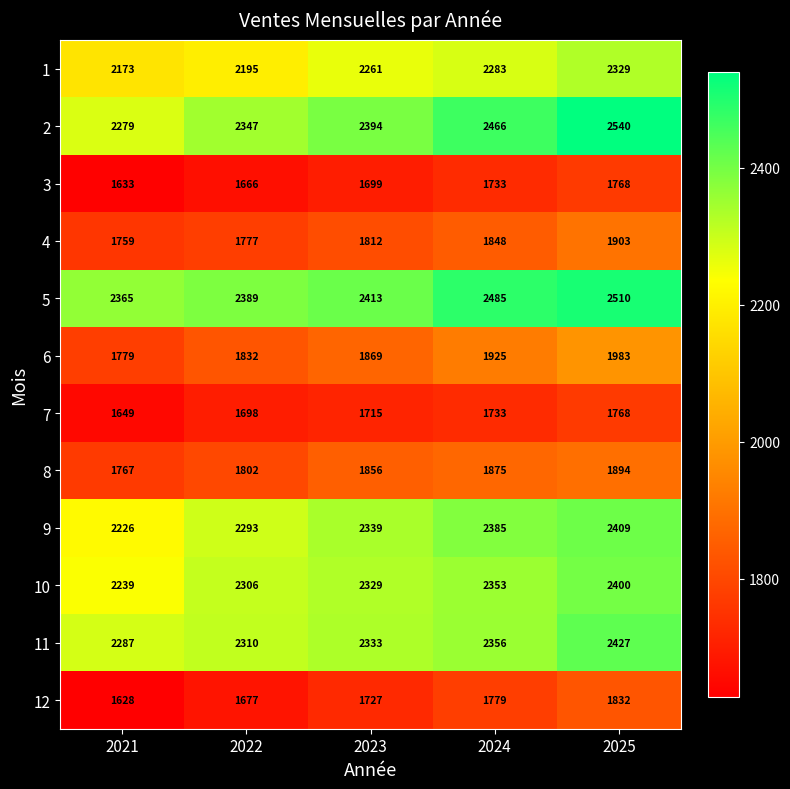

Is it true that 12 equals 2532 at 2023?

False